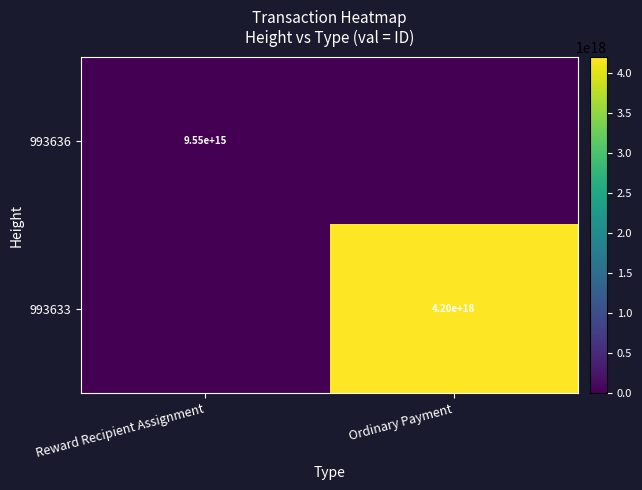

Is it true that 993636 equals 3708901784809729 at Reward Recipient Assignment?

False